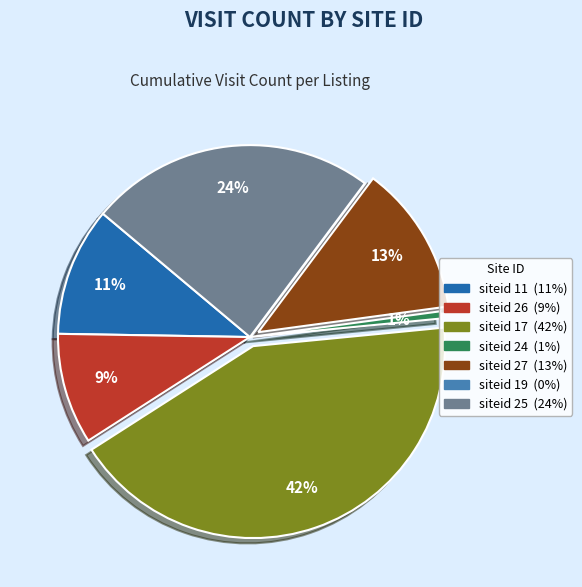

Which category has the biggest portion of the pie?

siteid 17